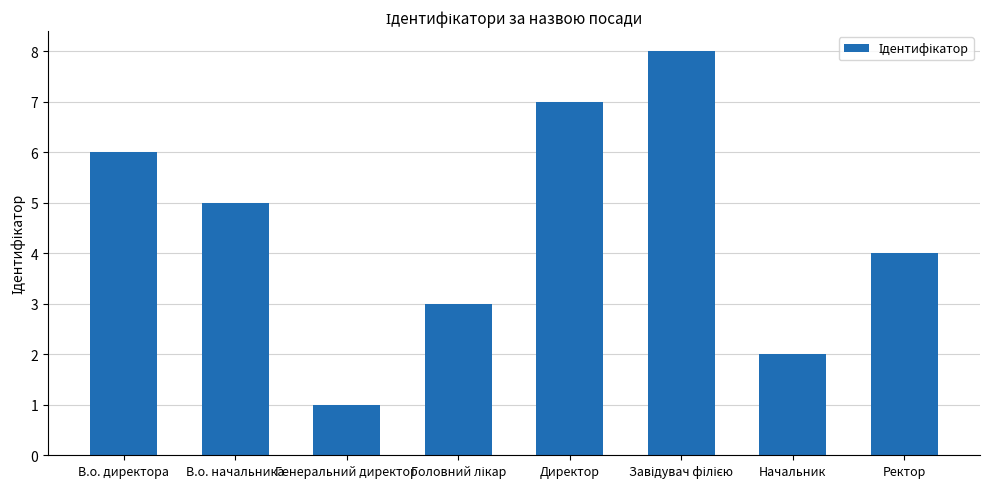

What is the maximum value shown in the chart?

8